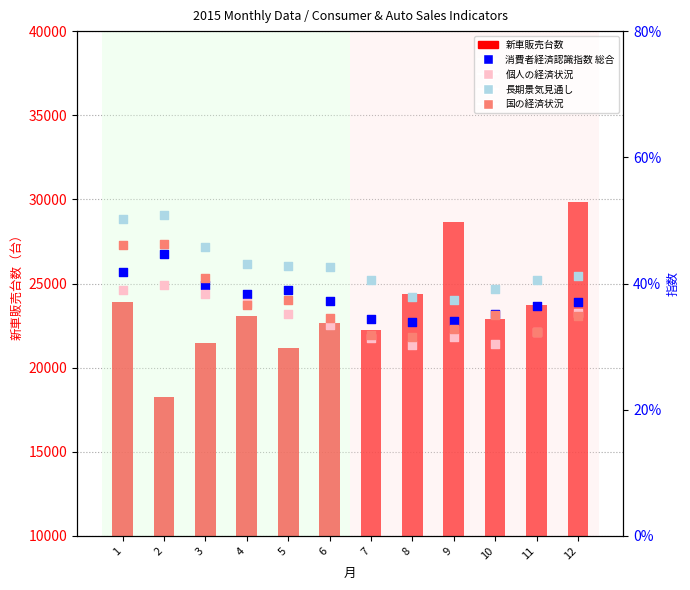

Is the value of 個人の経済状況 at 9 greater than the value of 長期景気見通し at 9?

No